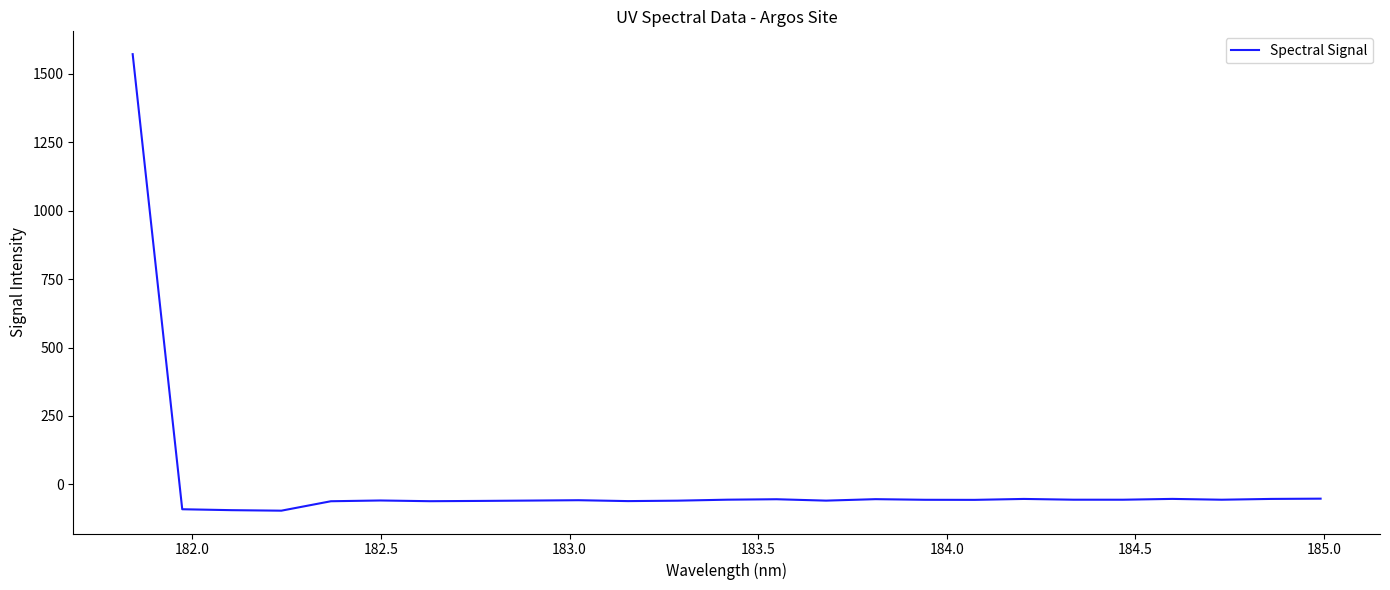

What is the difference between the maximum and minimum values?

1667.9